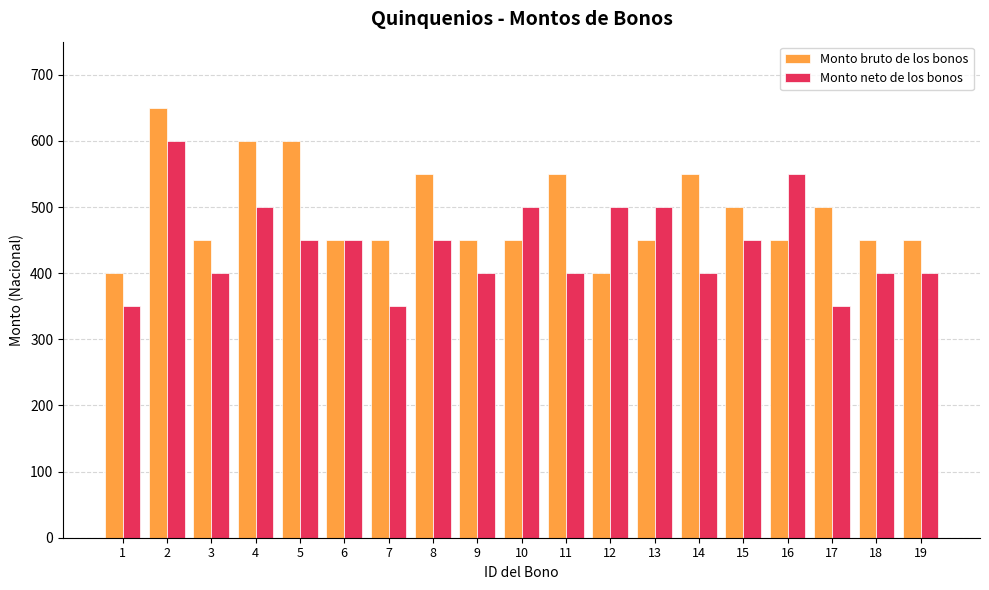

List the series in order of their peak value, highest first.

Monto bruto de los bonos, Monto neto de los bonos